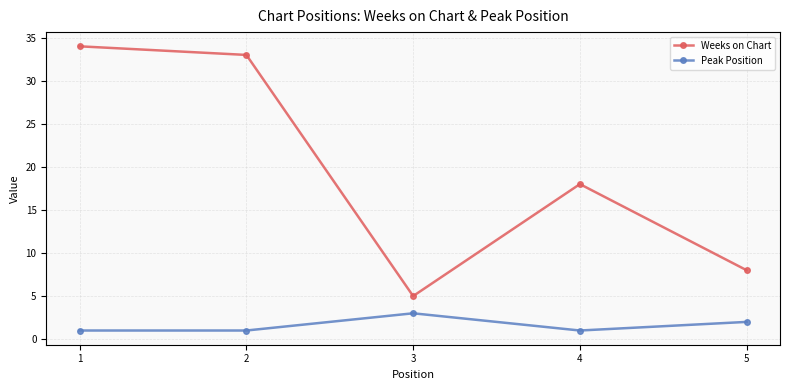

Between 1 and 5, which series saw the biggest shift?

Weeks on Chart